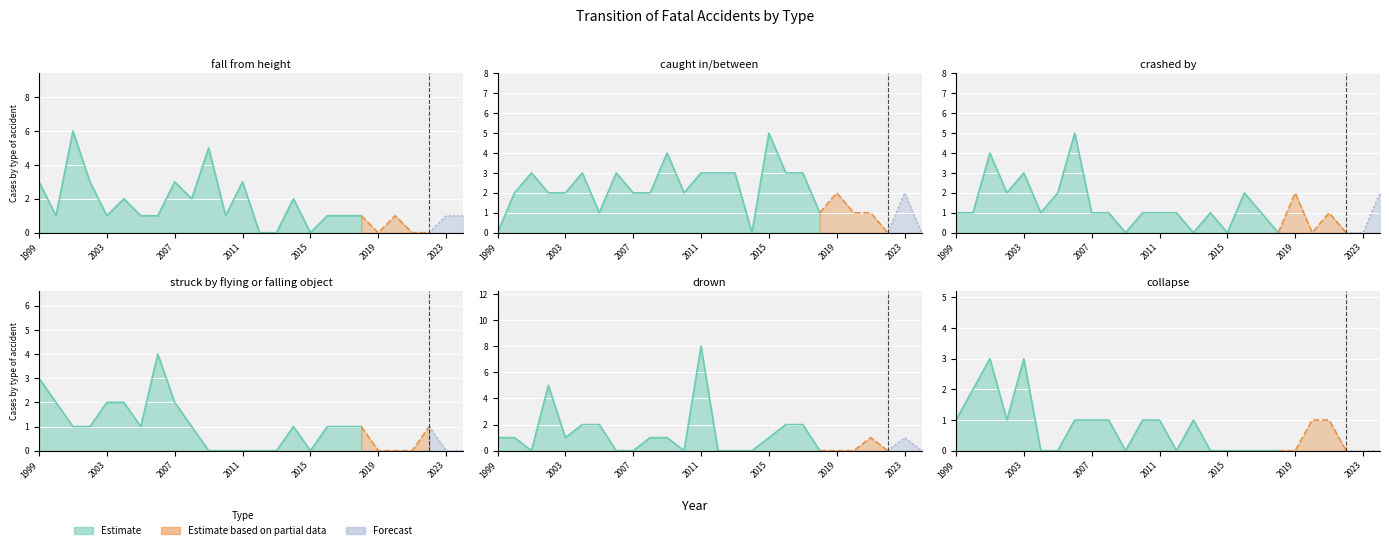

What is the difference between the maximum and second lowest values in the crashed by series?

5